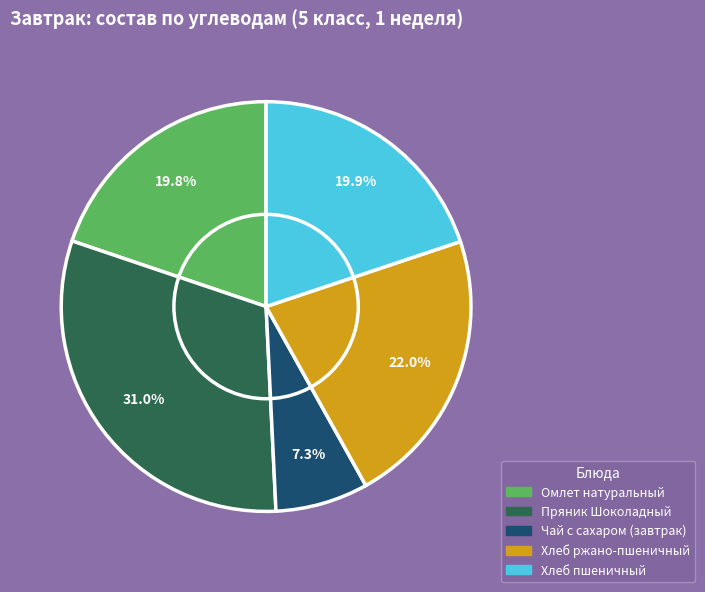

What percentage is the Хлеб ржано-пшеничный slice, to the nearest percent?

22%